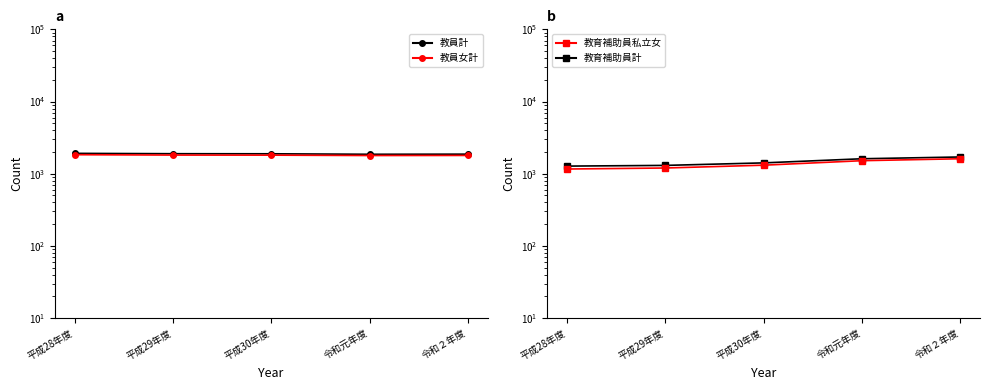

Is the value of 教育補助員私立女 at 令和元年度 greater than the value of 教員女計 at 令和２年度?

No